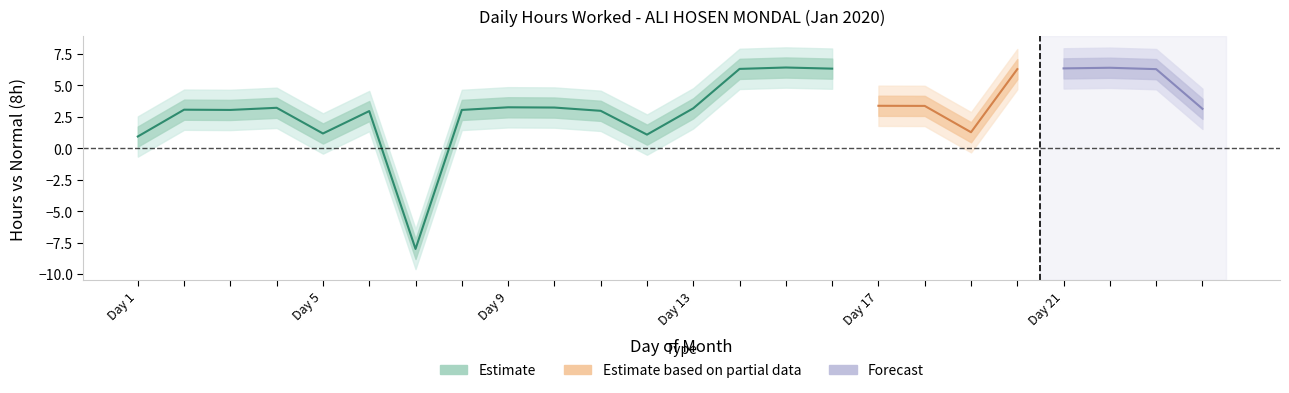

Which has a higher value, 5 or 21?

21